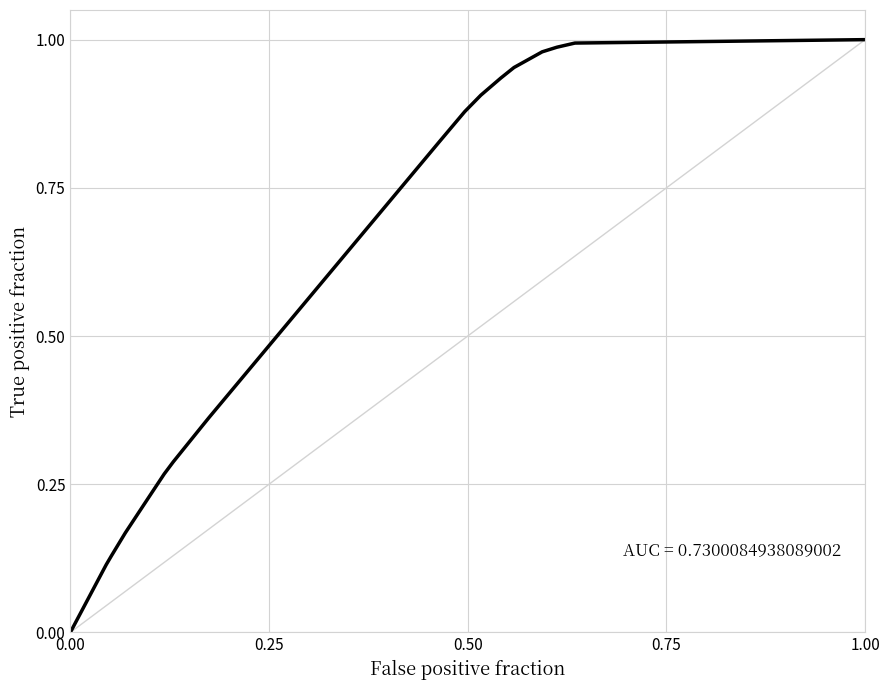

Where is the data nearest to the value 0?

0.00